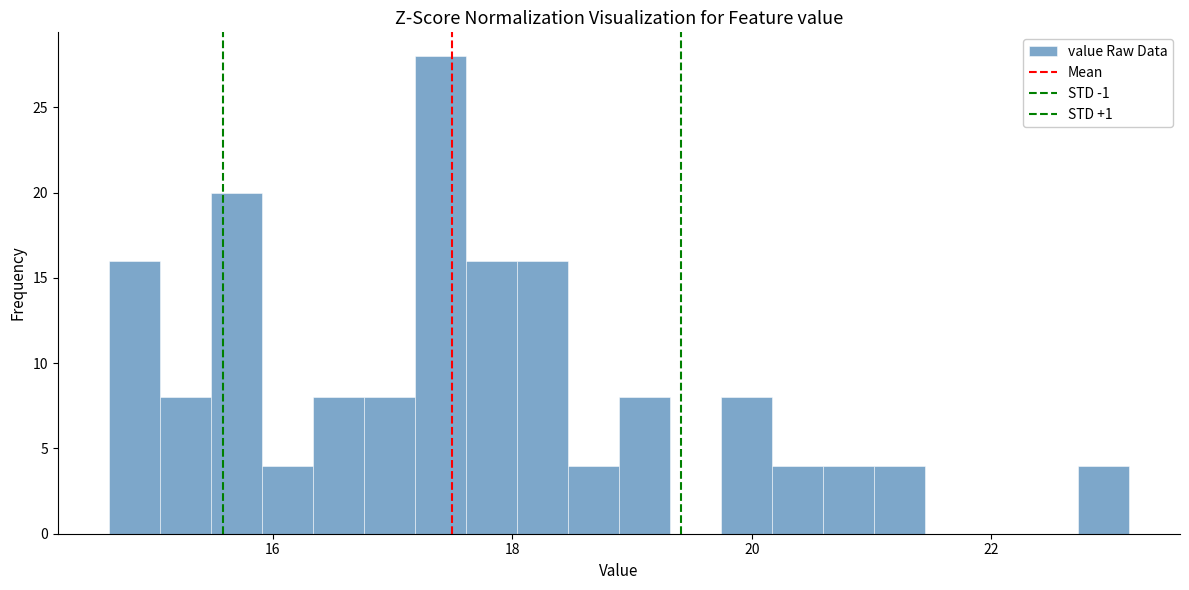

Around what value on the x-axis is the tallest bar? Give the approximate position of its centre, as read against the axis.

17.4